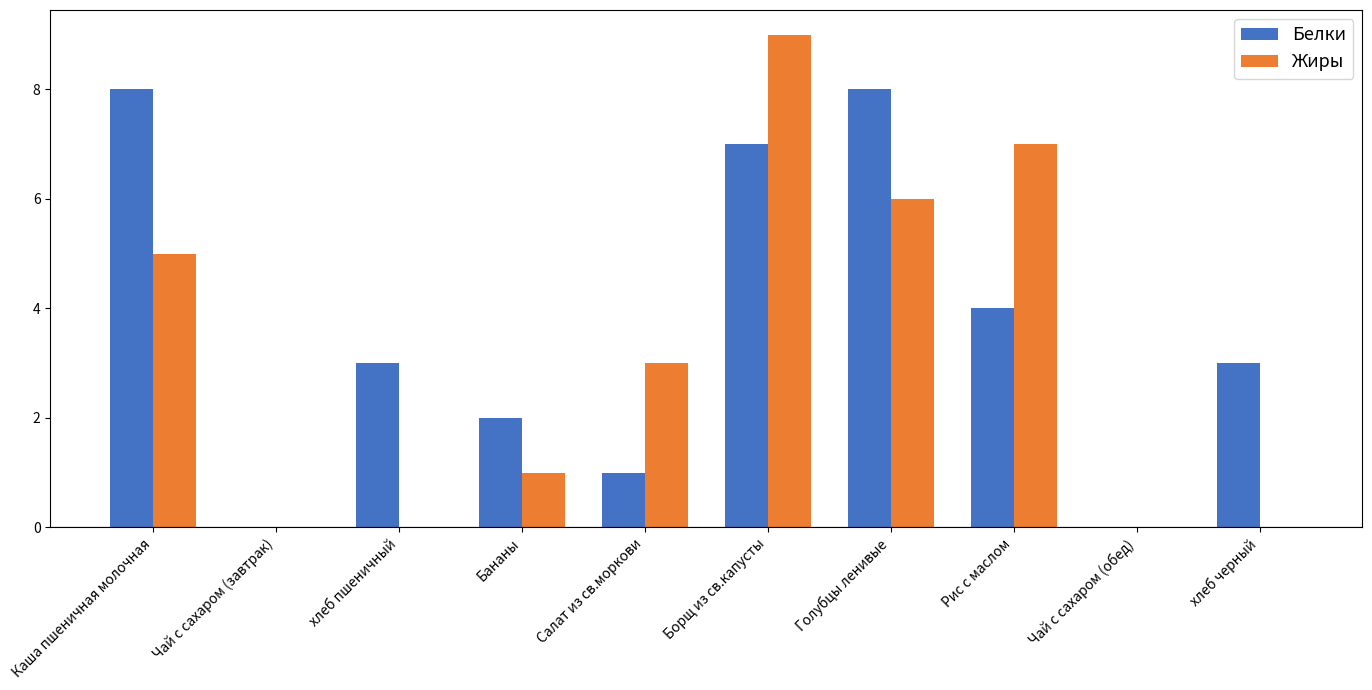

Which series changed the most between Бананы and Борщ из св.капусты?

Жиры